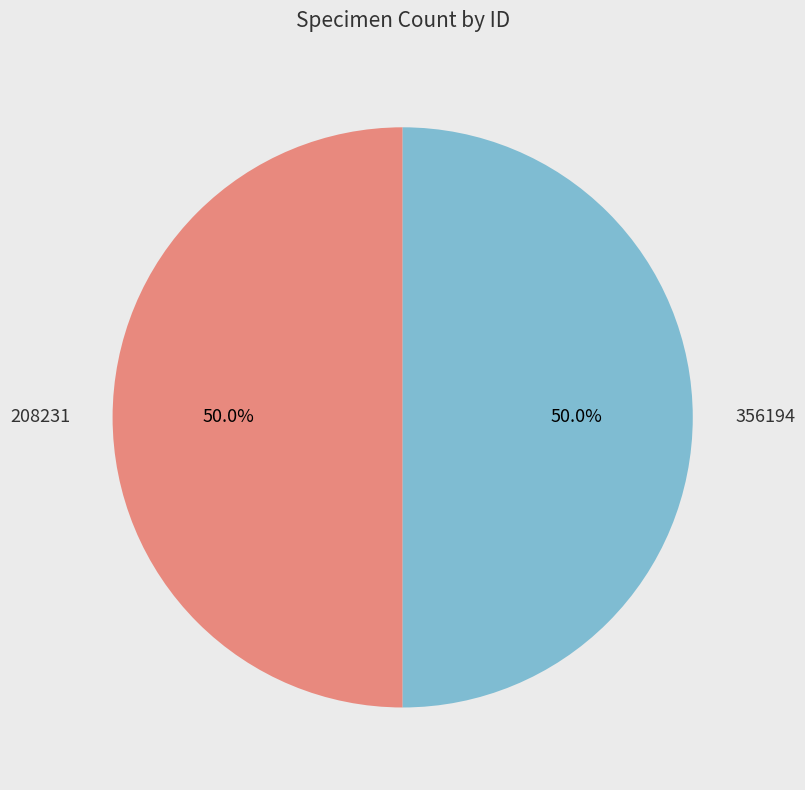

To the nearest percent, what is the difference between the largest and smallest slice percentages?

0%